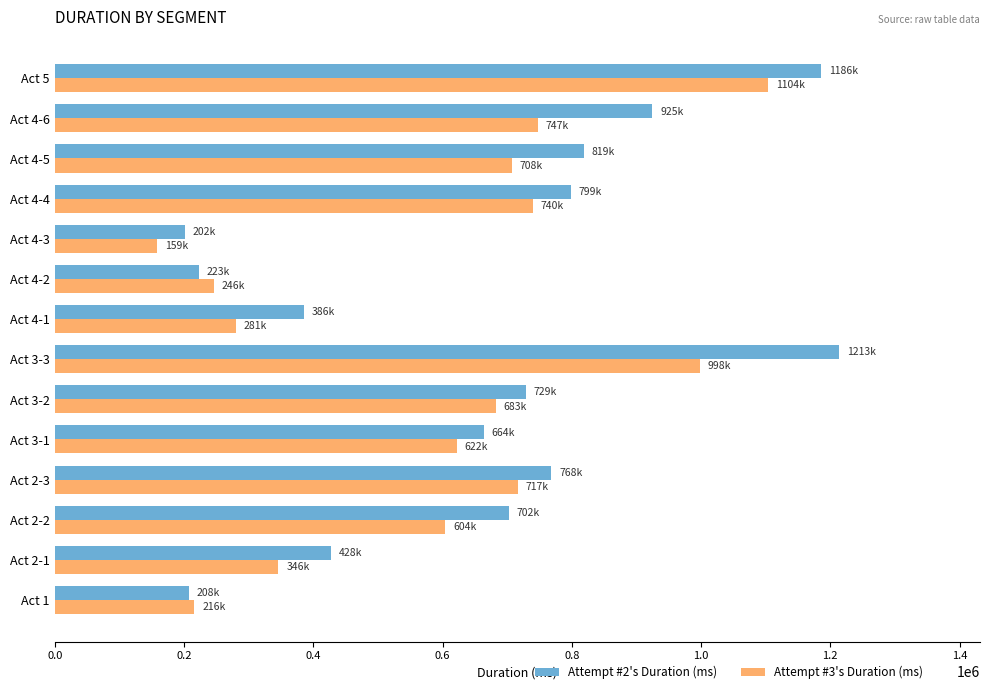

The value of Attempt #2's Duration (ms) at Act 4-4 is 798937. True or false?

True